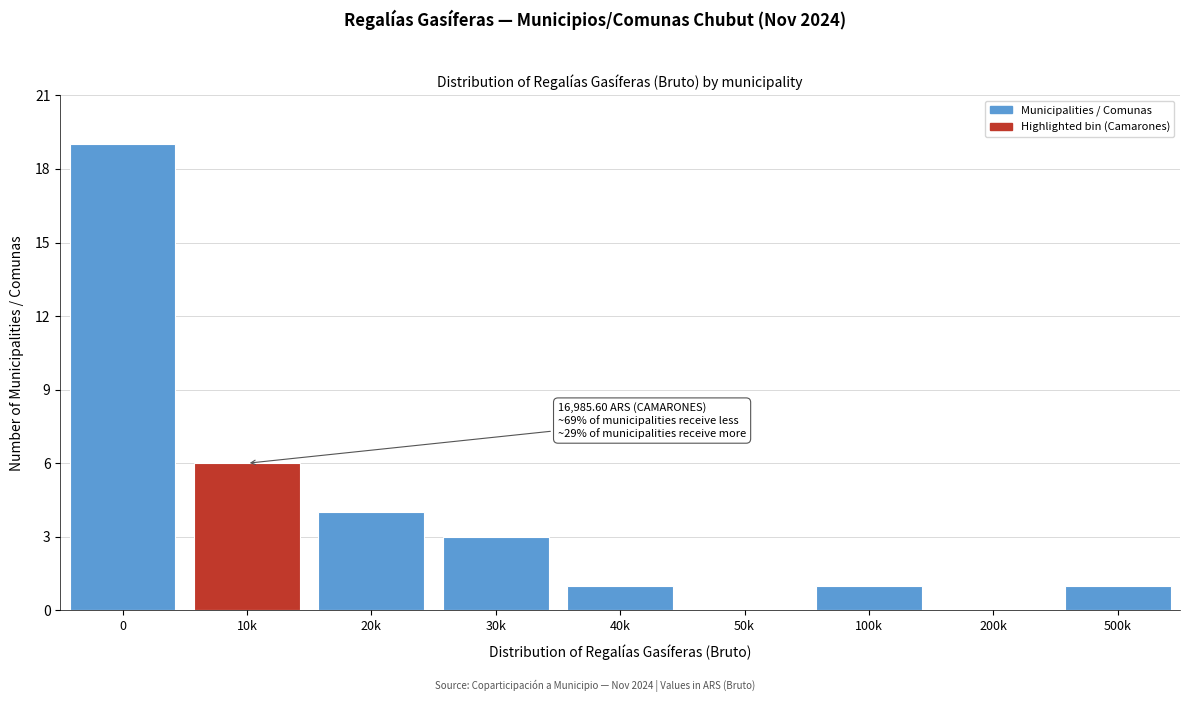

What is the greatest value displayed?

19